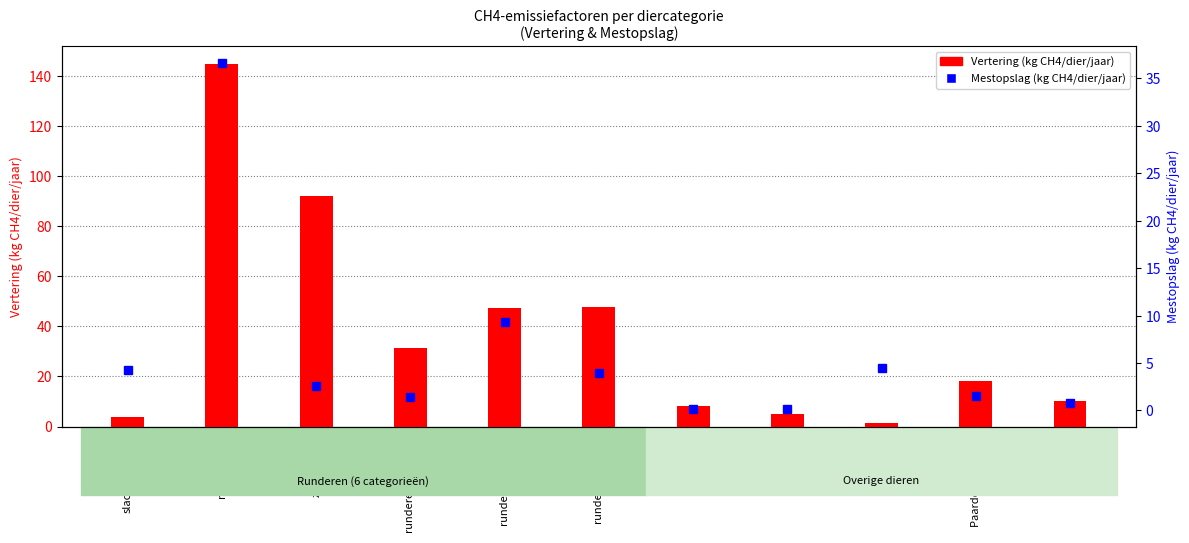

Is the value of Mestopslag at Ezels greater than the value of Vertering at zoogkoeien?

No